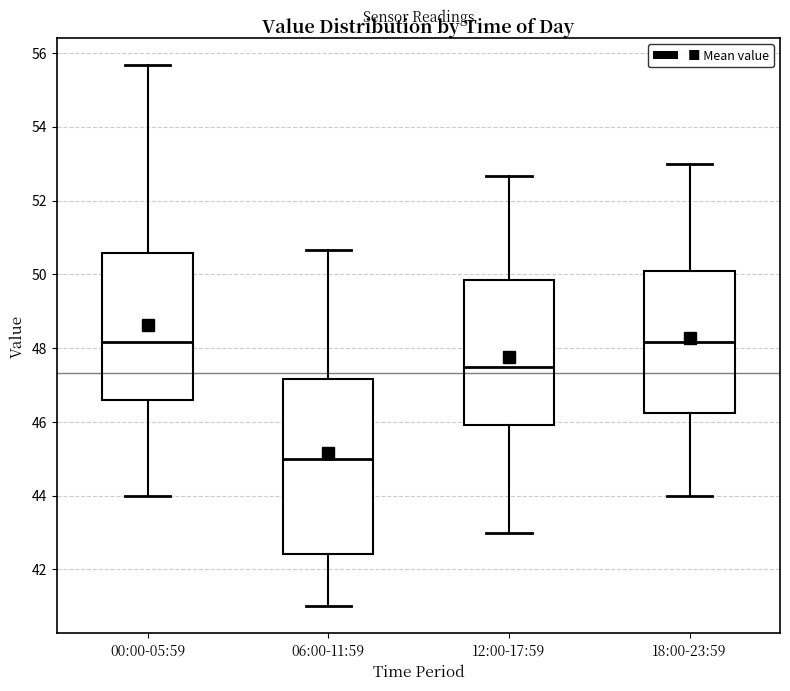

Which box is the tallest, from its lower edge to its upper edge?

06:00-11:59